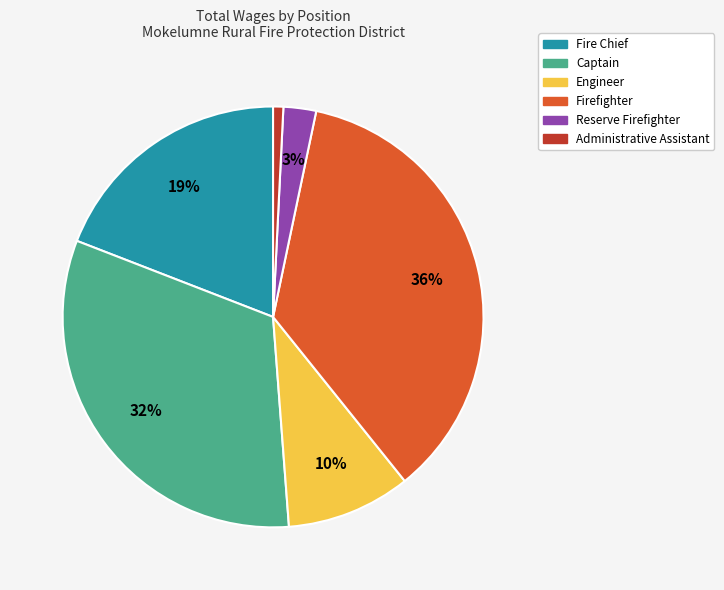

To the nearest percent, what is the average slice percentage?

17%